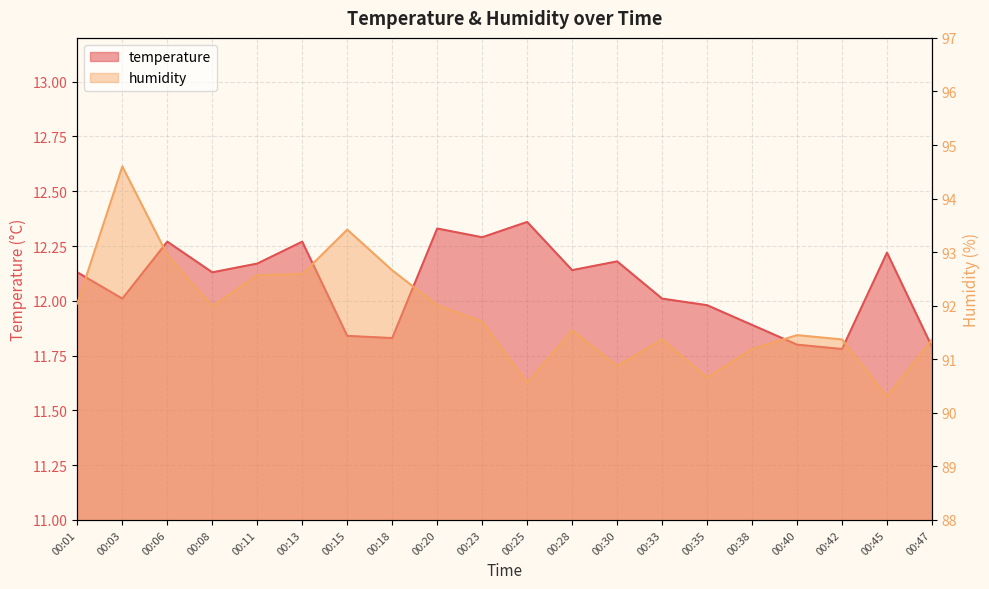

What is the difference between the highest and lowest values at 00:28?

79.4